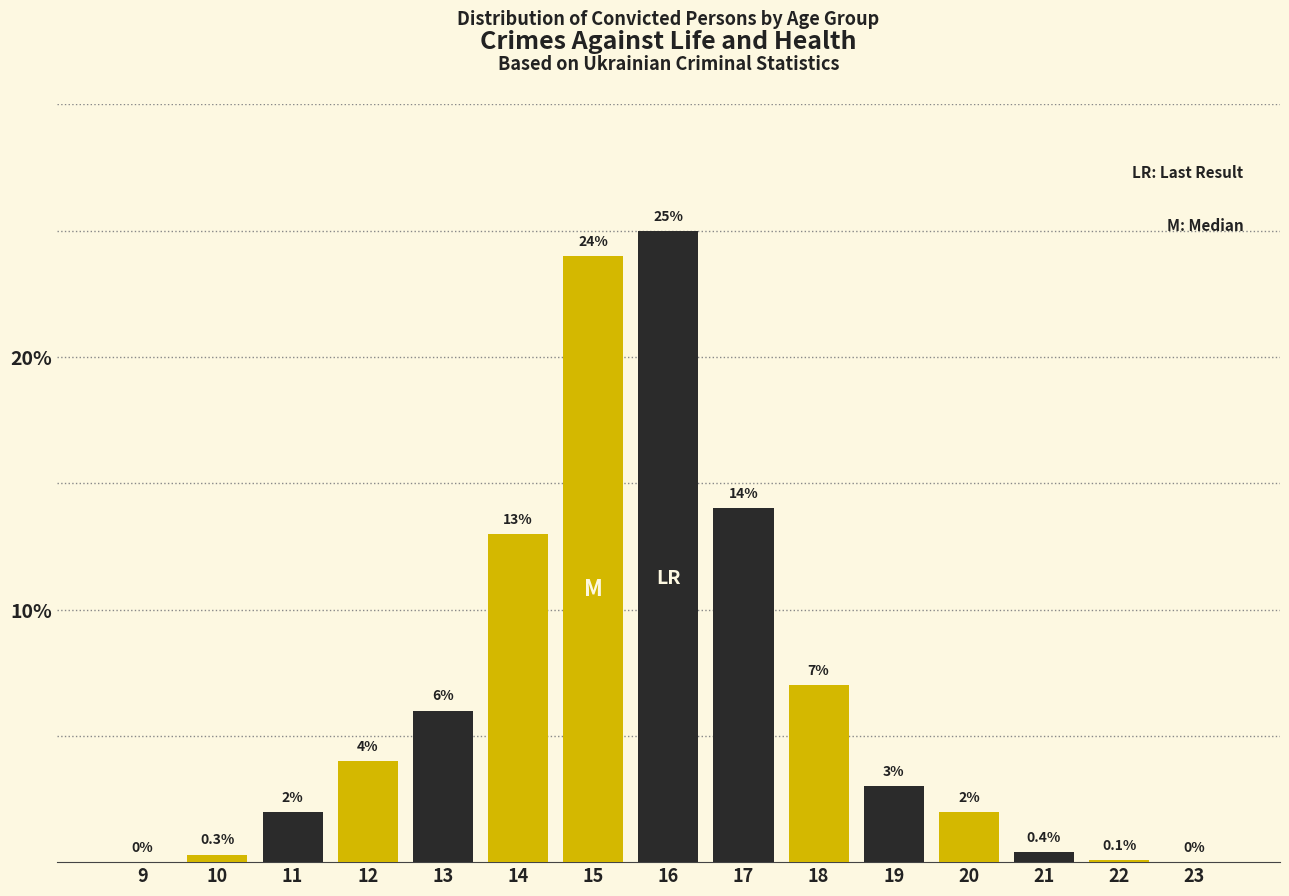

Reading right to left, list all the values displayed in this chart.

23=0.0	22=0.1	21=0.4	20=2.0	19=3.0	18=7.0	17=14.0	16=25.0	15=24.0	14=13.0	13=6.0	12=4.0	11=2.0	10=0.3	9=0.0